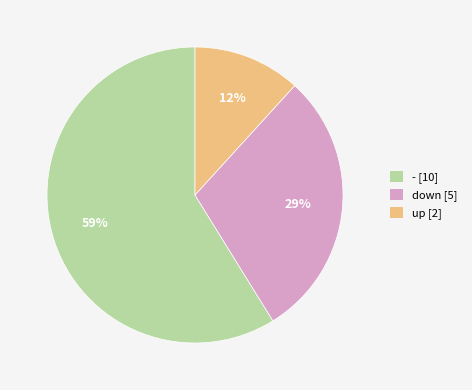

Between down and -, which is larger?

-